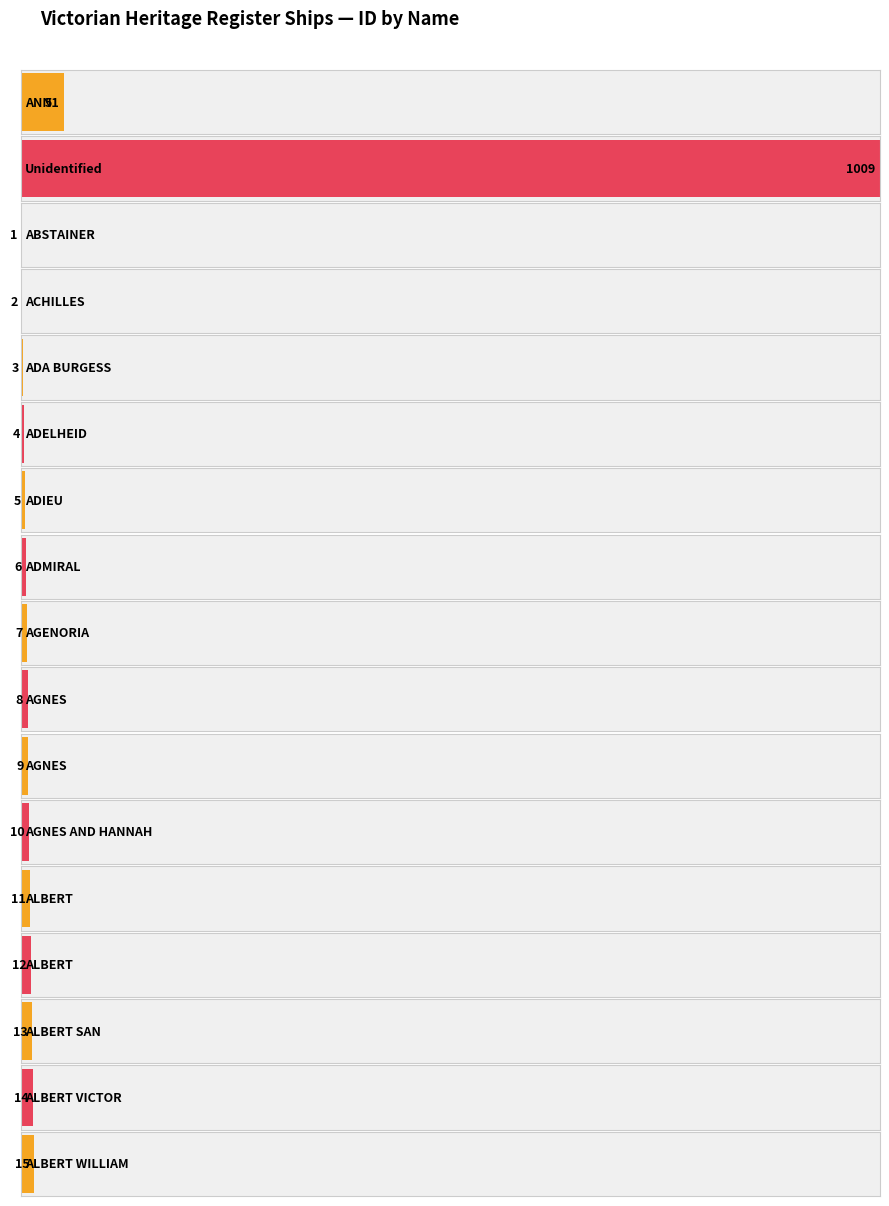

What is the ratio of the value at Unidentified to the value at AGNES AND HANNAH?

100.9